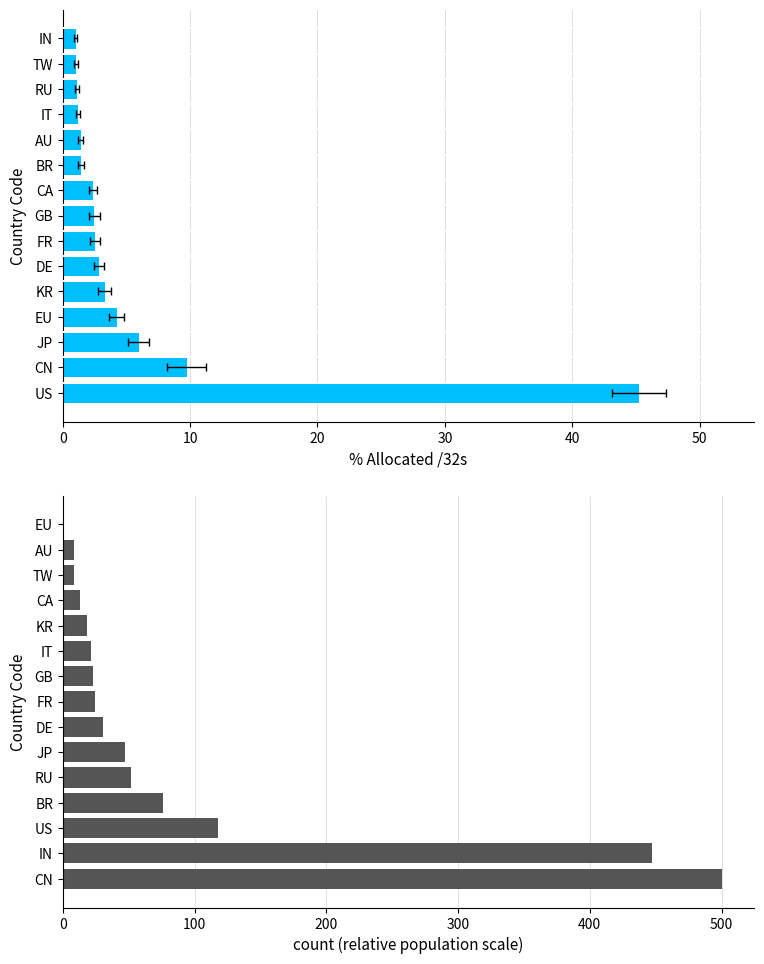

At how many categories does at least one series exceed 414?

2